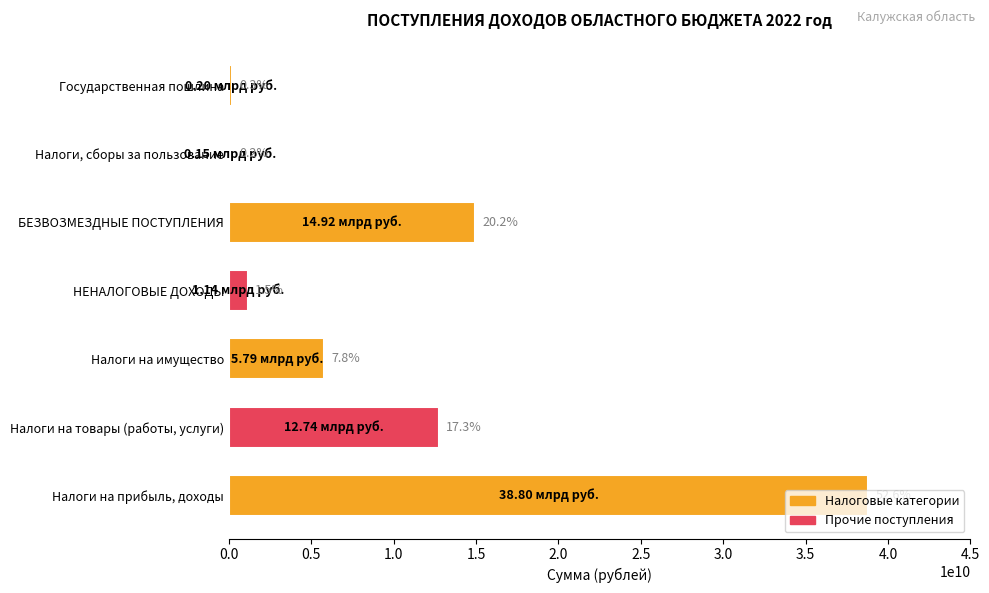

Are the bars horizontal?

Yes